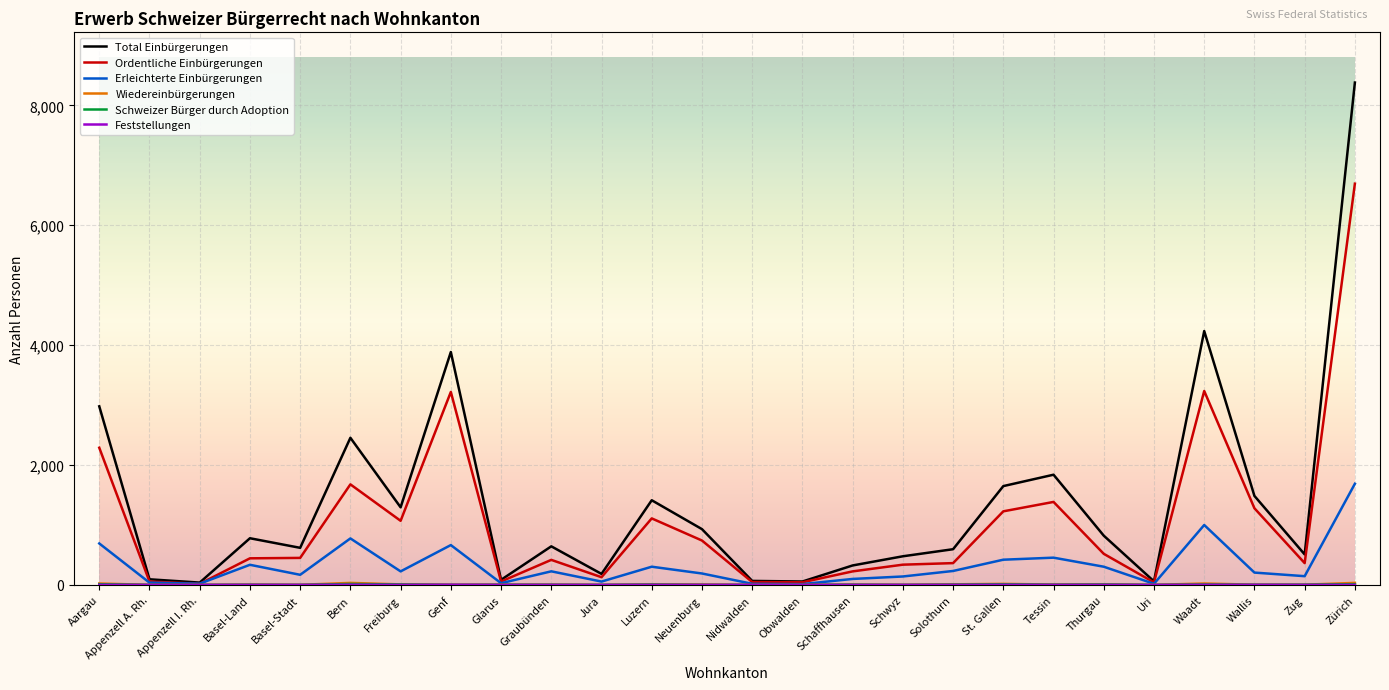

How many distinct data groups are displayed?

6